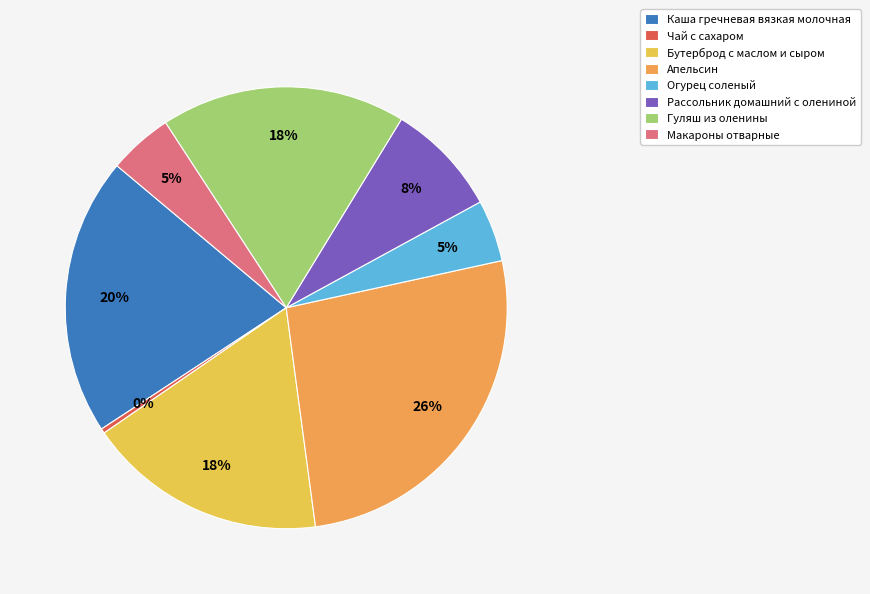

Is there any slice that represents more than half of the pie?

No